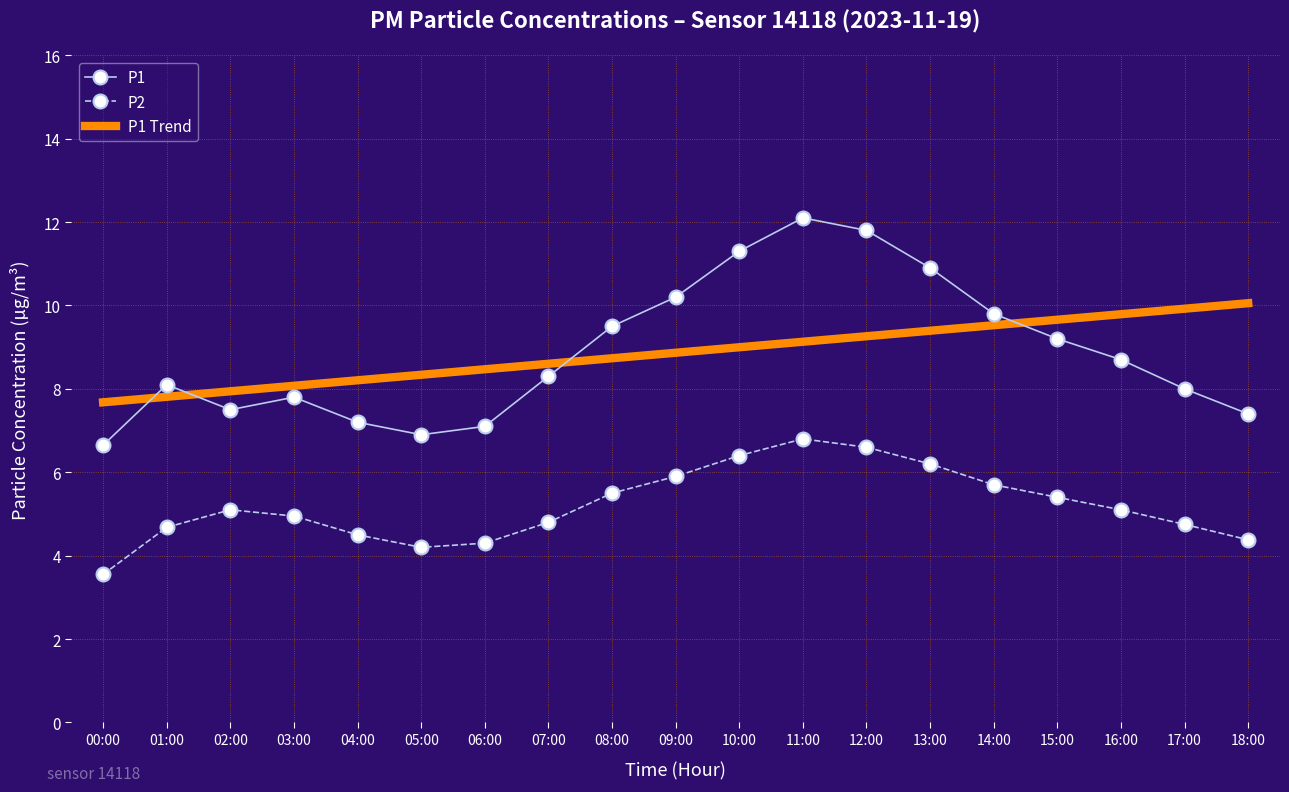

True or false: P2 and P1 Trend cross at least once.

False